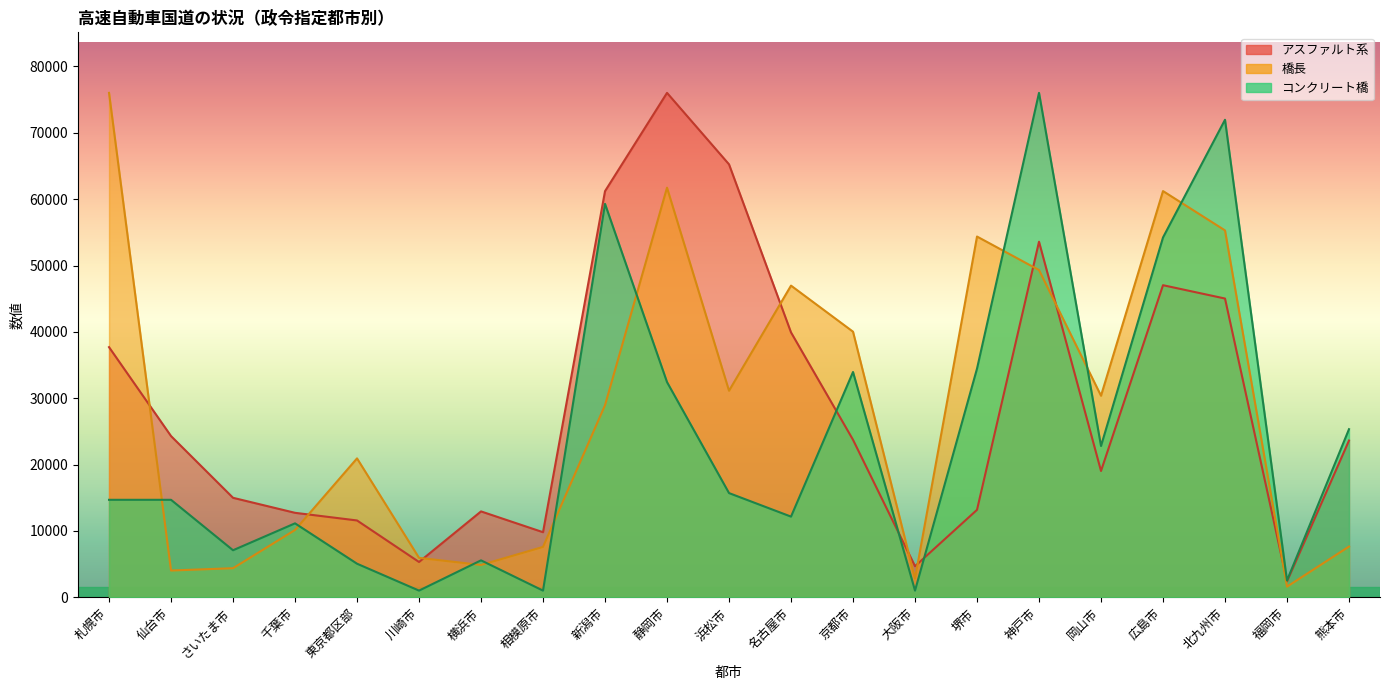

What is the label of the 10th point from the left?

静岡市